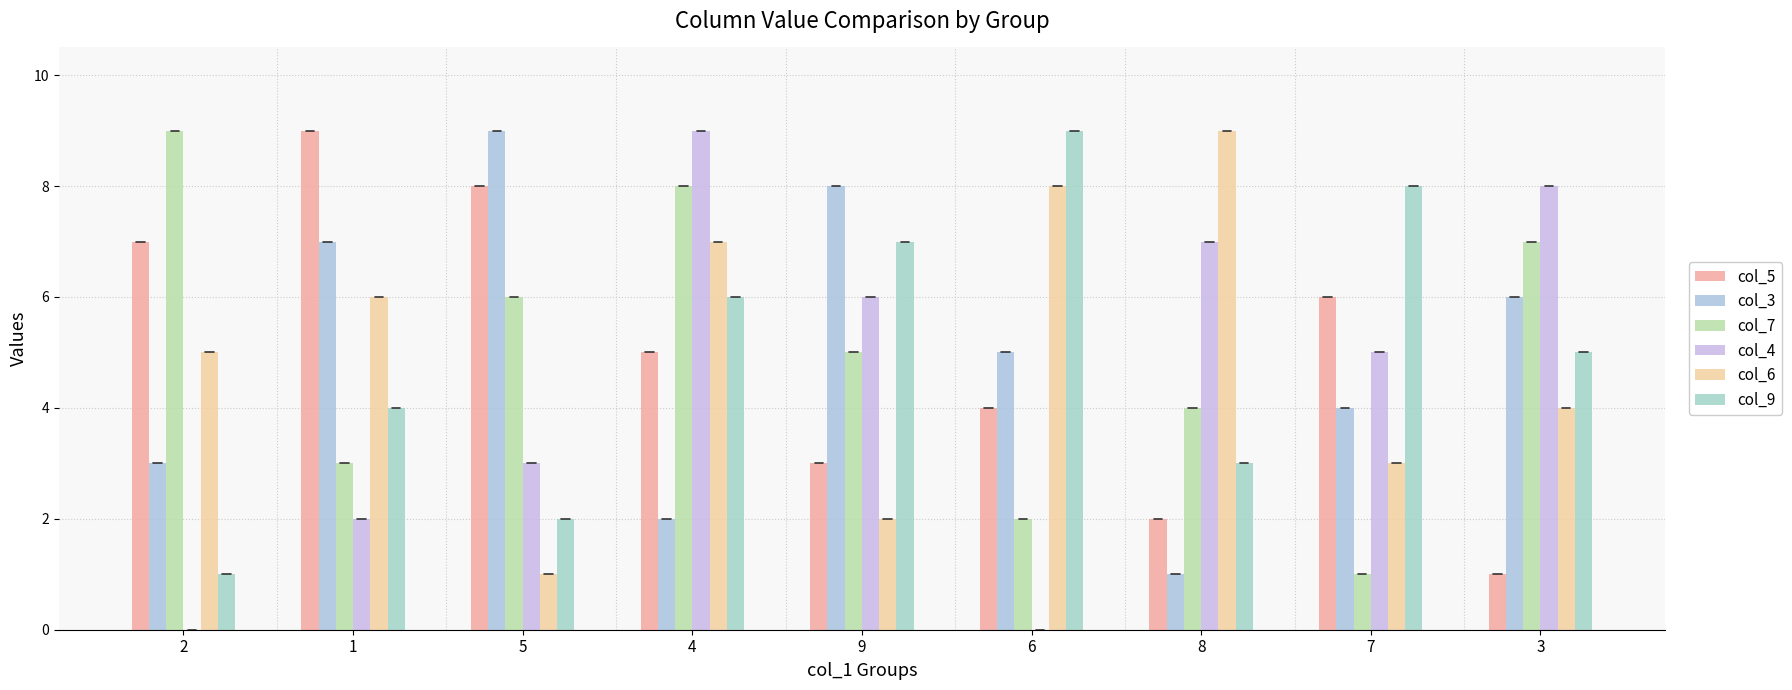

Reading left to right, transcribe all the data shown in this chart.

col_5: 7	9	8	5	3	4	2	6	1
col_3: 3	7	9	2	8	5	1	4	6
col_7: 9	3	6	8	5	2	4	1	7
col_4: 0	2	3	9	6	0	7	5	8
col_6: 5	6	1	7	2	8	9	3	4
col_9: 1	4	2	6	7	9	3	8	5